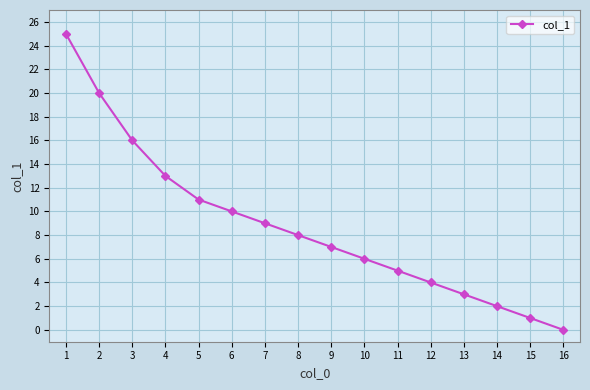

True or false: the data shows -8 at 16.

False